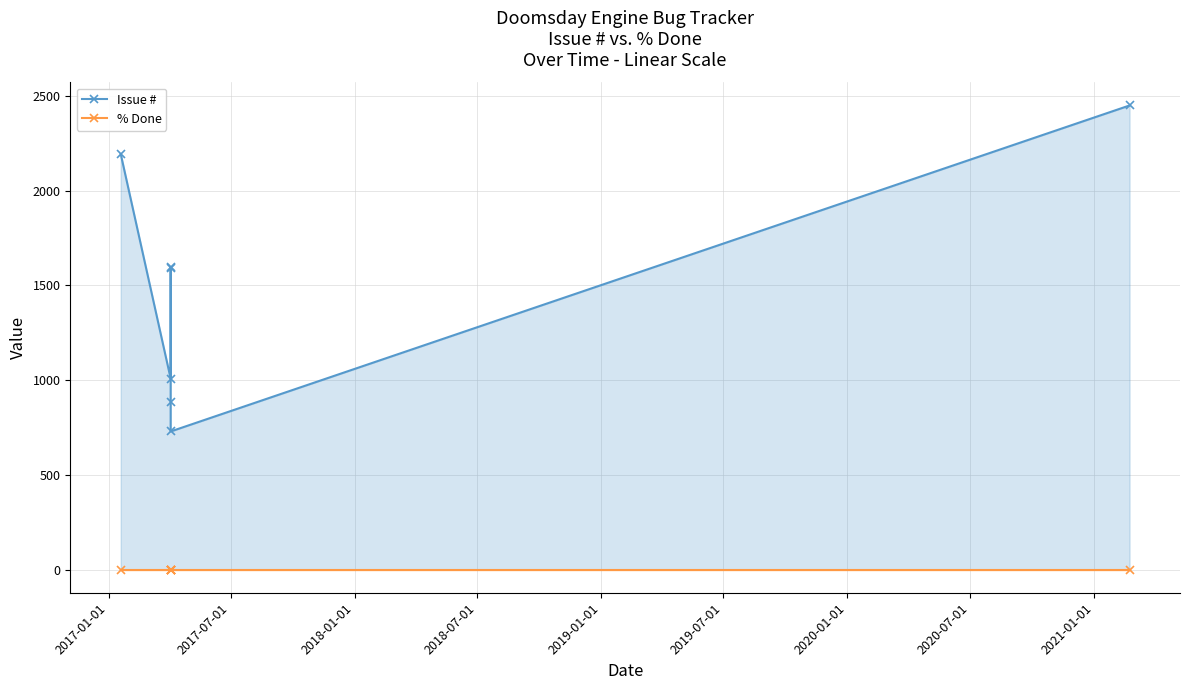

True or false: Issue # and % Done intersect in this chart.

False